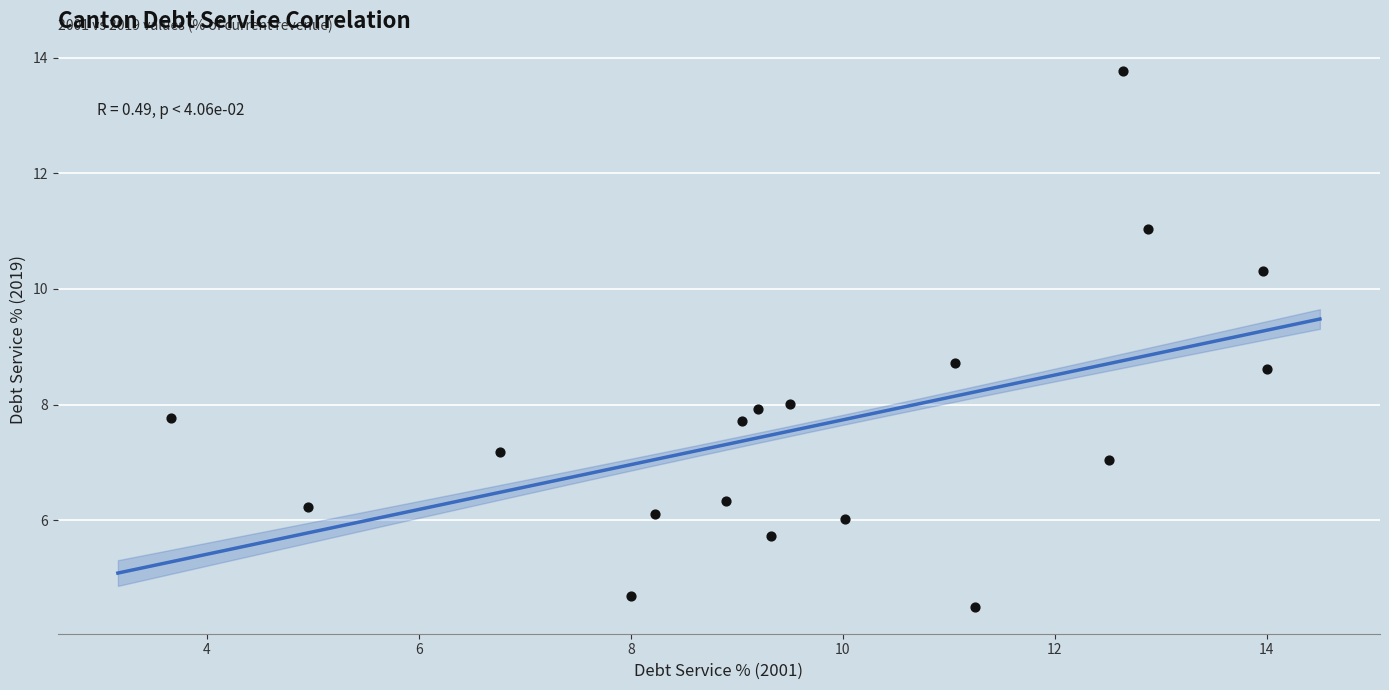

What Y value in the scatter plot is closest to 9?

8.7